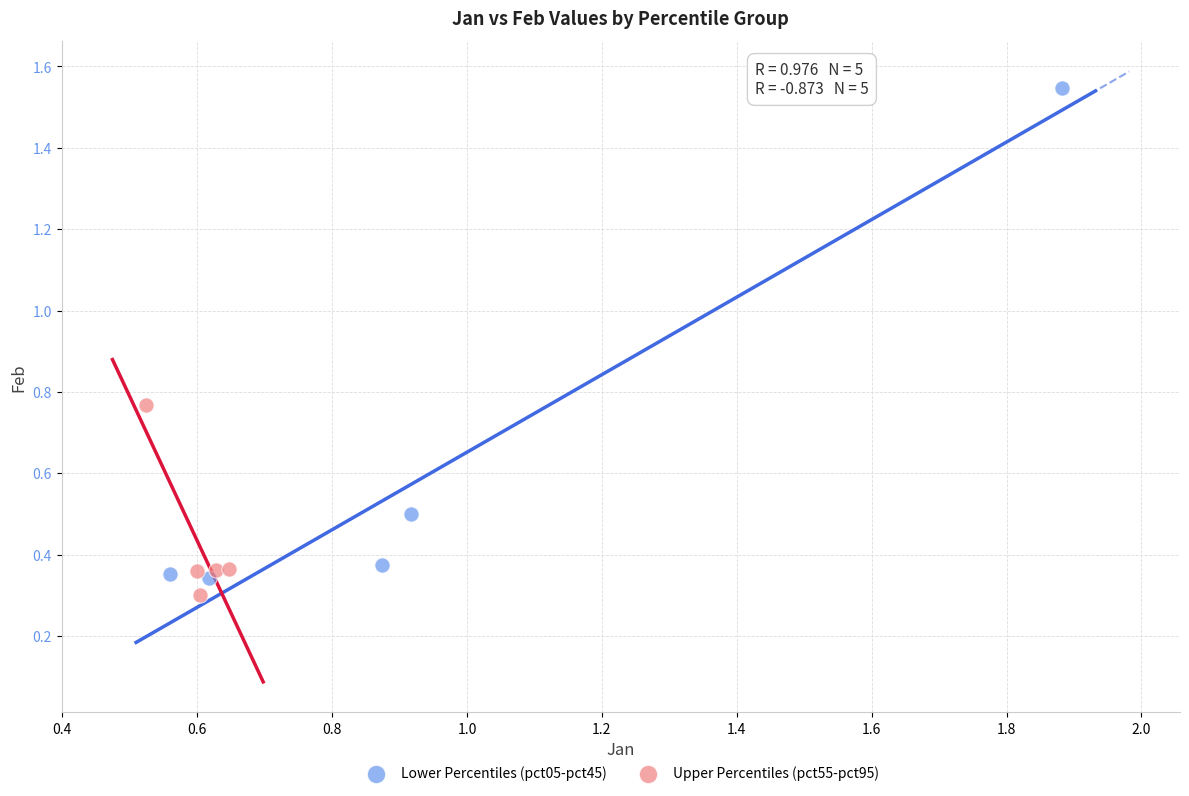

Which series reaches the maximum Y coordinate?

Lower Percentiles (pct05-pct45)